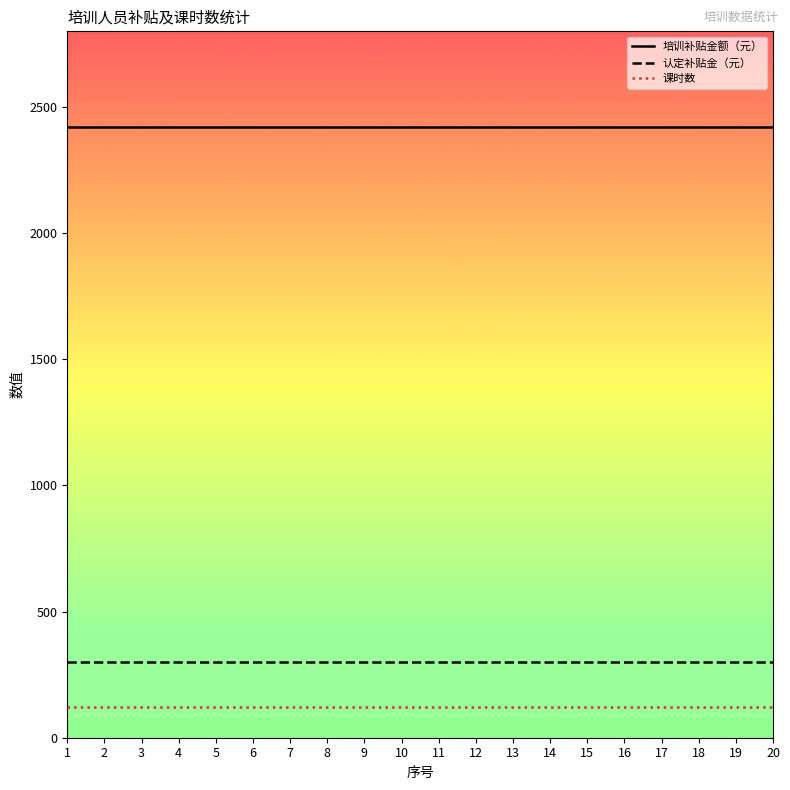

What is the lowest value of the 课时数 series?

120